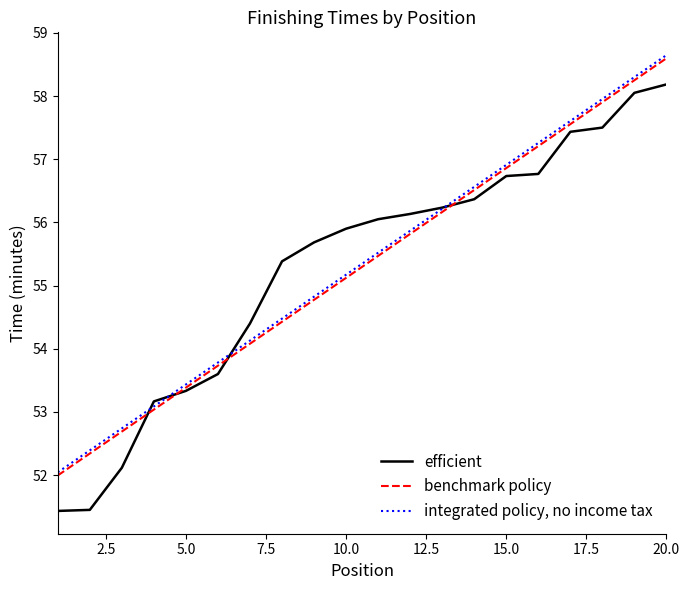

What is the greatest value displayed?

58.6